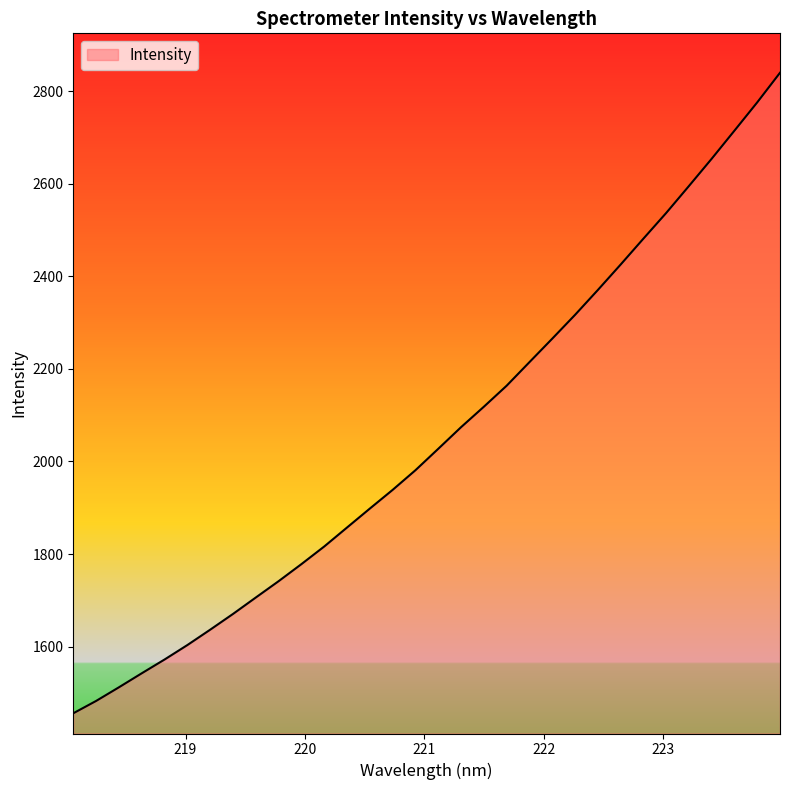

What is the difference between the maximum and minimum values?

1383.6